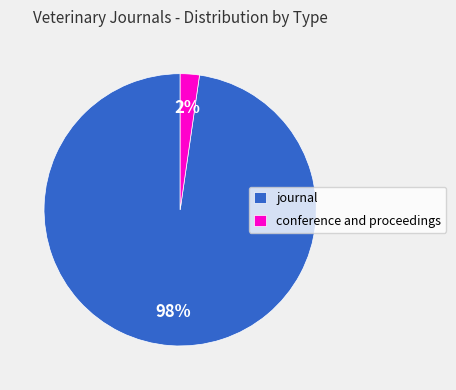

True or false: journal accounts for 98% of the total.

True